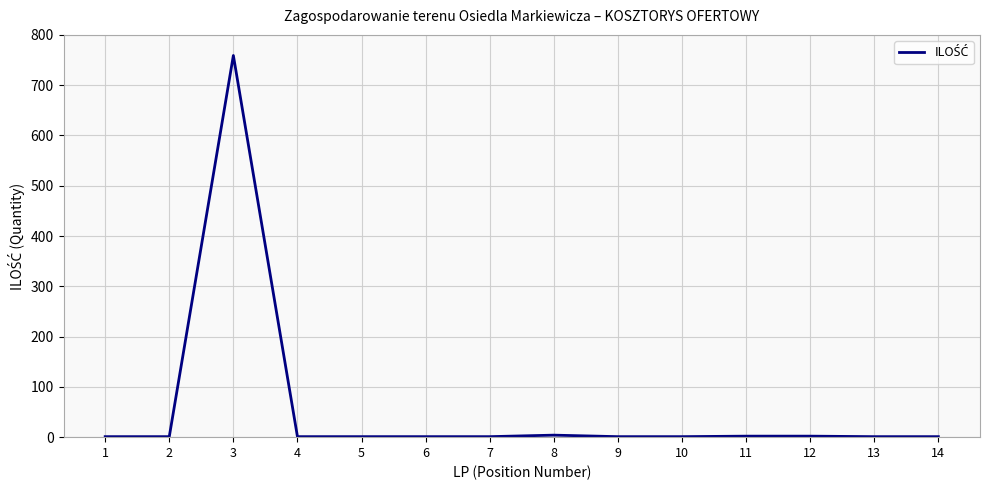

What is the ratio of the value at 13 to the value at 5?

1.0